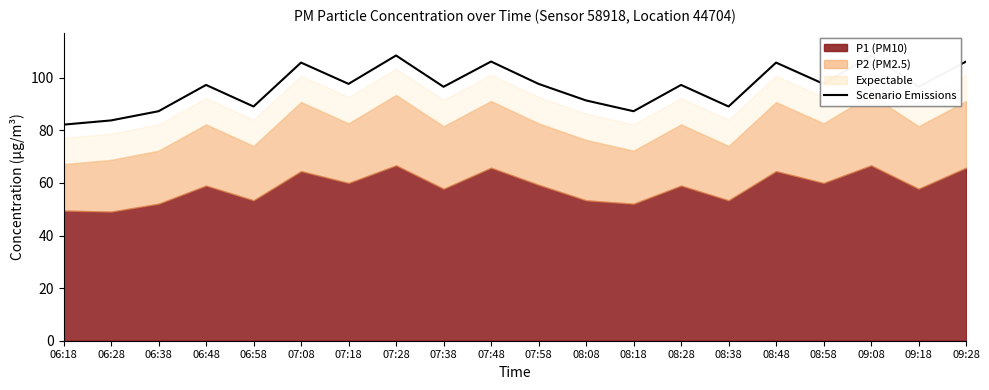

What is the label of the 14th point from the right?

07:18